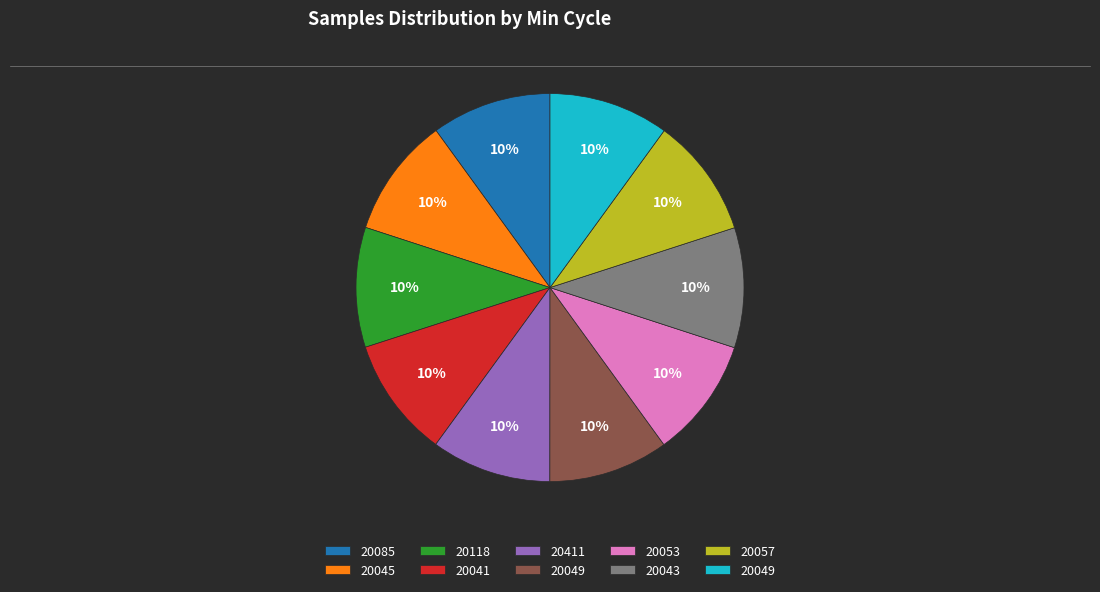

Is there any slice that represents more than half of the pie?

No